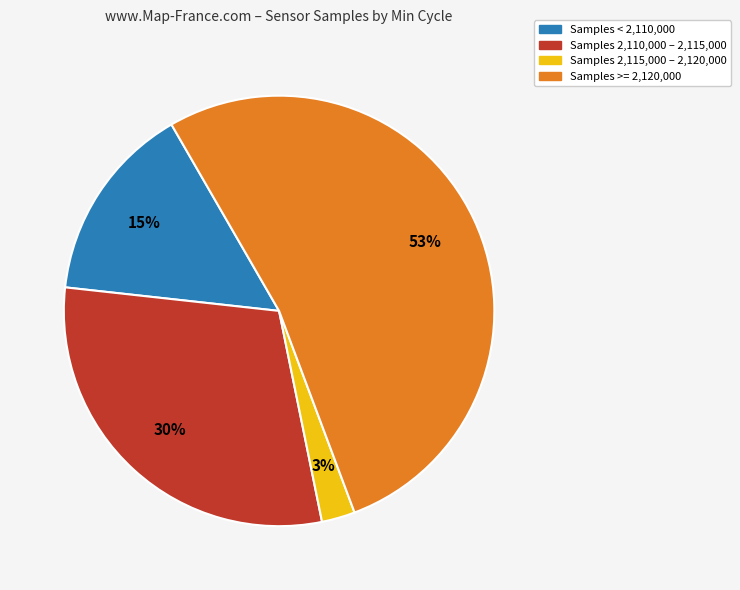

To the nearest percent, what is the difference between the largest and smallest slice percentages?

50%